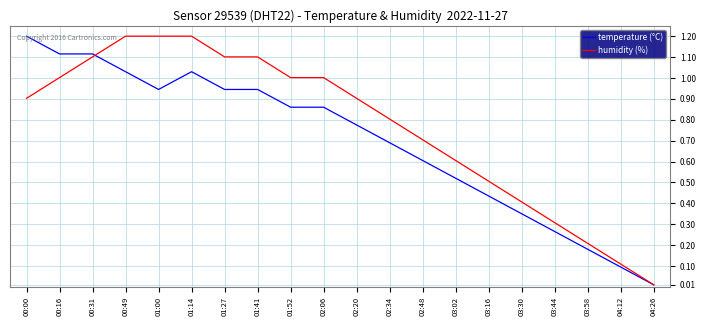

How many lines are shown in the chart?

2